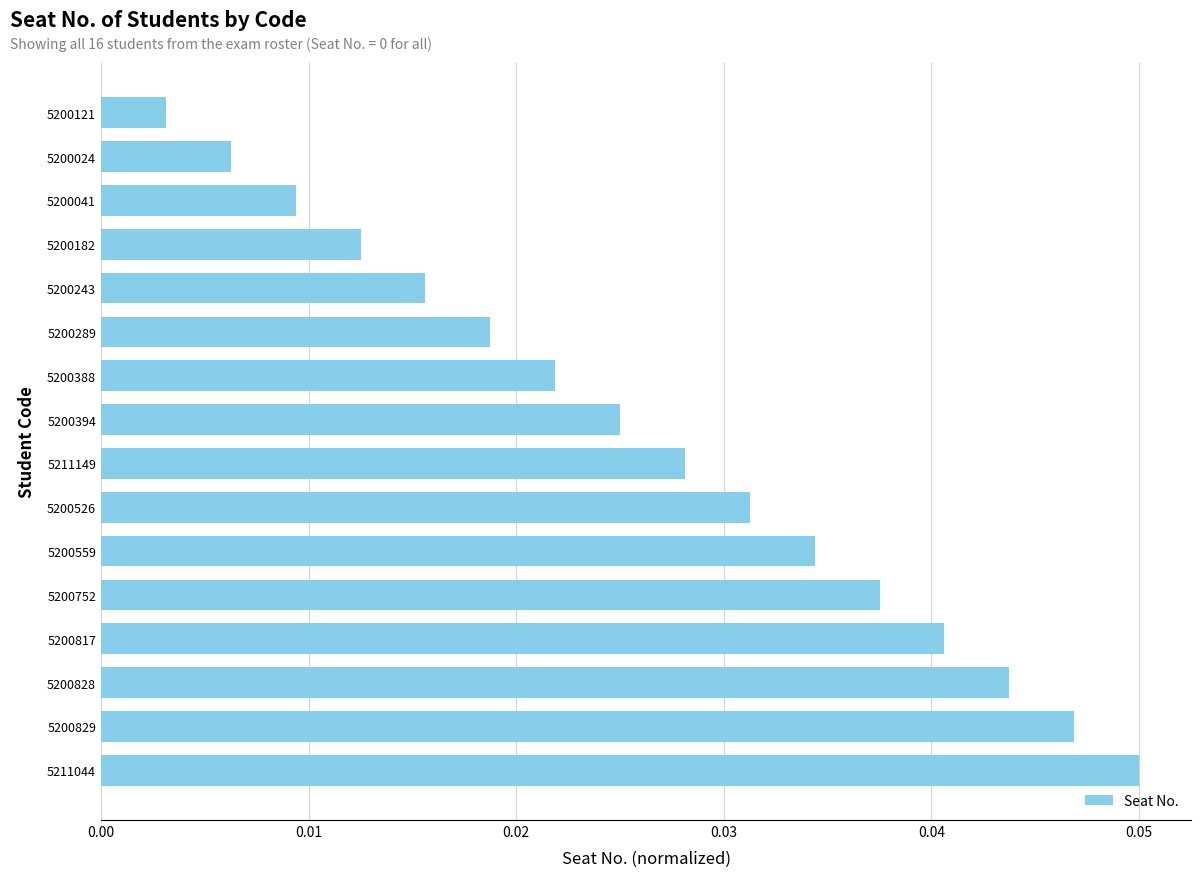

Does the chart contain stacked bars?

No